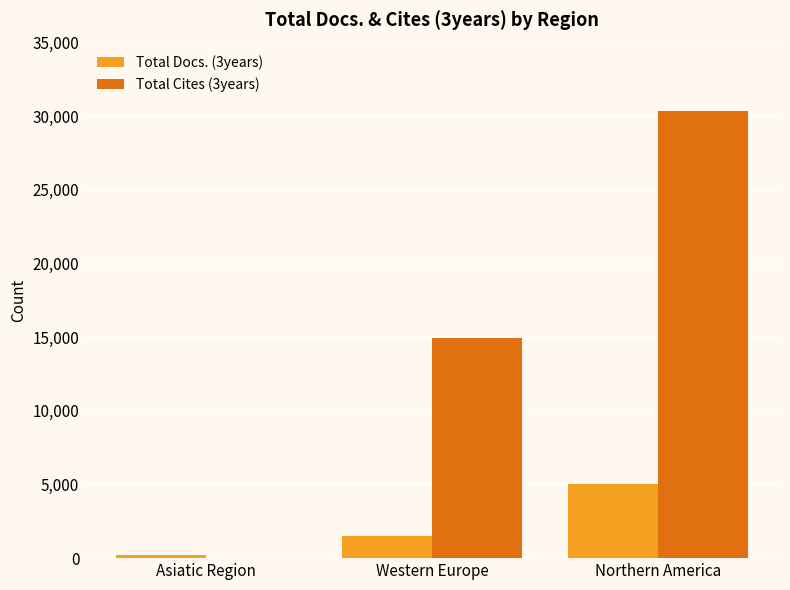

The Total Cites (3years) series shows 16341 at Asiatic Region. True or false?

False